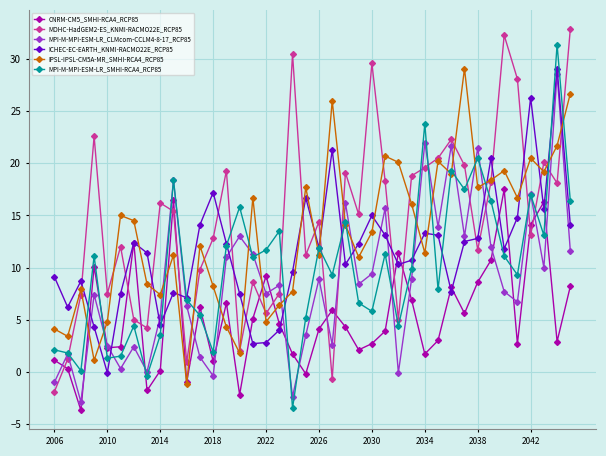

How many data points in MOHC-HadGEM2-ES_KNMI-RACMO22E_RCP85 are less than 15?

20